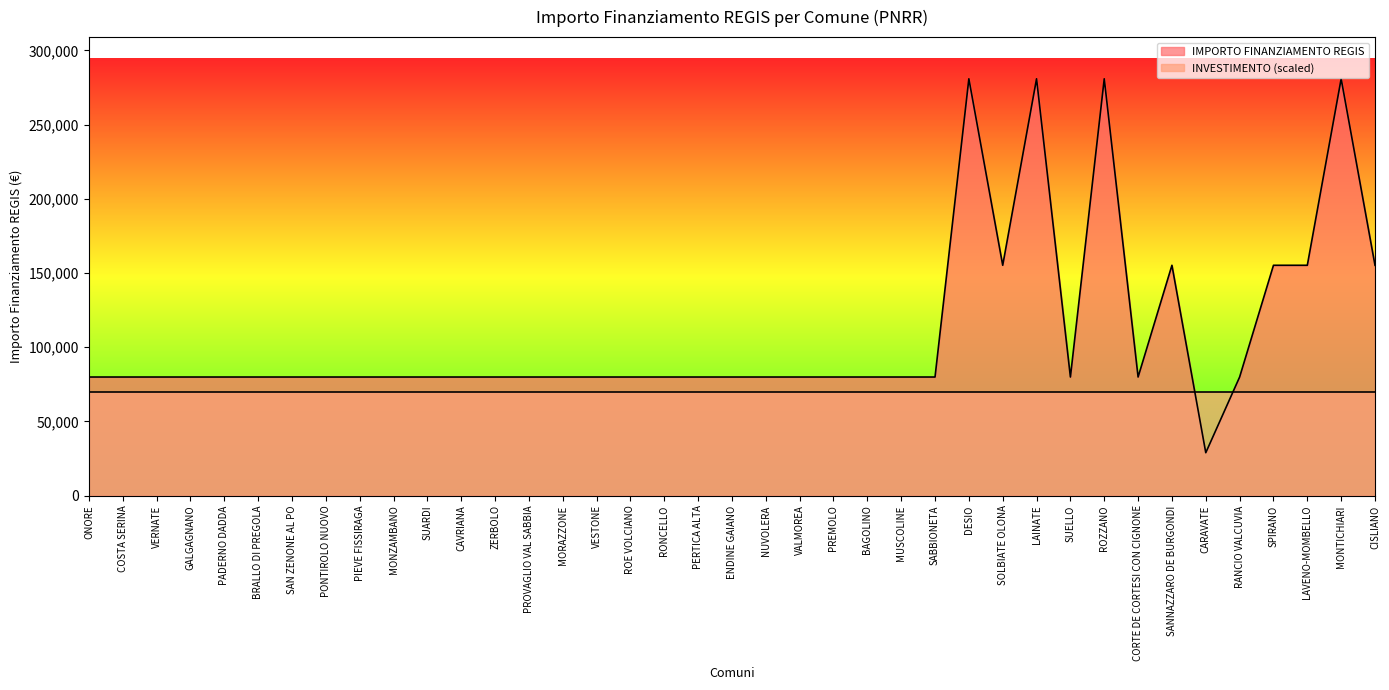

Which has a higher value, BAGOLINO or RONCELLO?

BAGOLINO